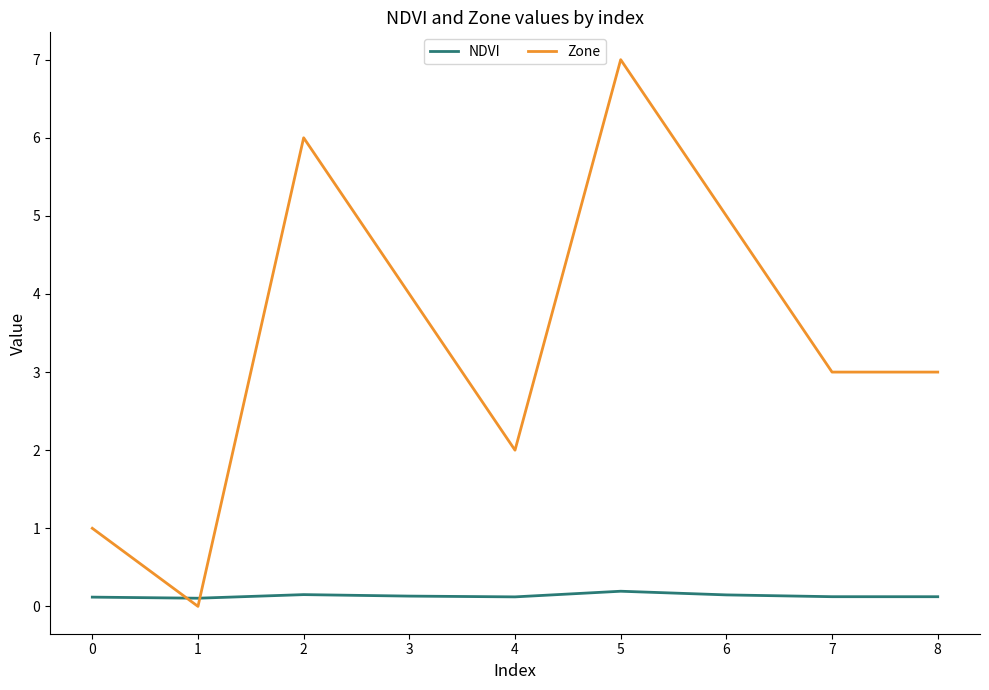

Is this an area chart (filled region under the line)?

No